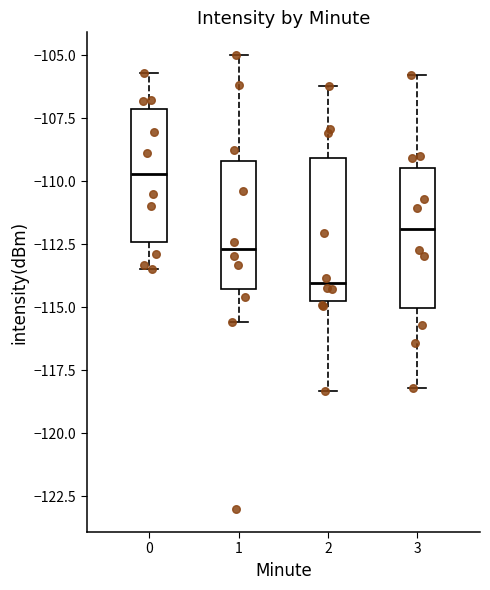

Reading left to right, transcribe this box plot: for each box, give where its median line is, the range the box spans, and where its two whiskers end, as read against the y-axis. The values are not printed on the chart, so give them approximately, as read against the axis.

0: median -109.5, box -112.5 to -107.0, whiskers -113.5 to -105.5
1: median -112.5, box -114.5 to -109.0, whiskers -115.5 to -105.0
2: median -114.0, box -115.0 to -109.0, whiskers -118.5 to -106.0
3: median -112.0, box -115.0 to -109.5, whiskers -118.0 to -106.0